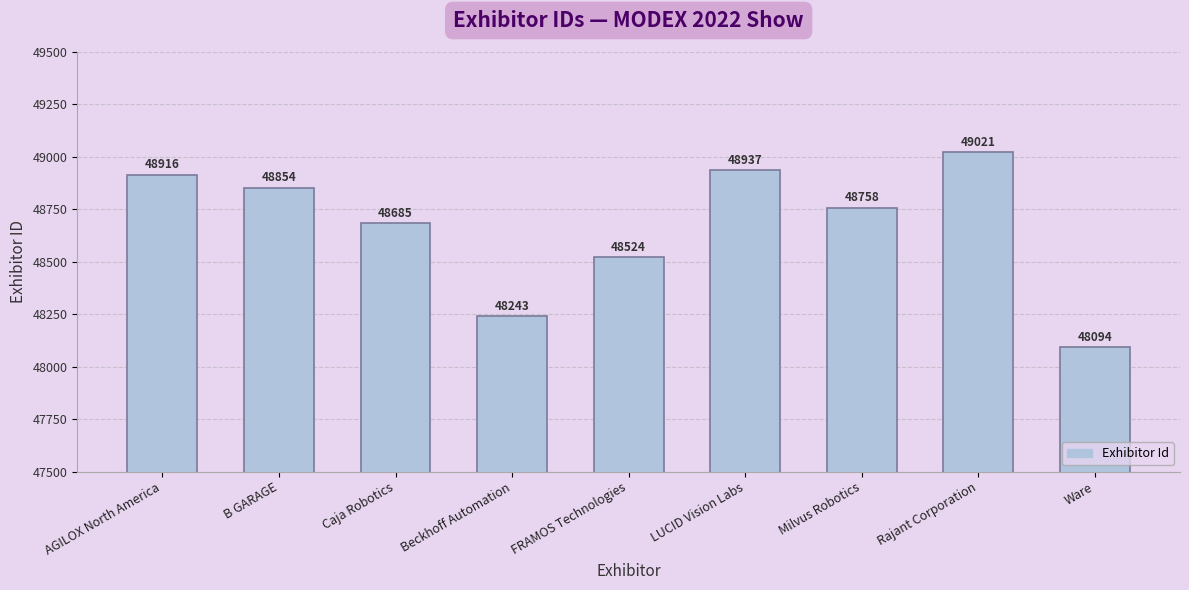

Rank the categories by value from lowest to highest.

Ware, Beckhoff Automation, FRAMOS Technologies, Caja Robotics, Milvus Robotics, B GARAGE, AGILOX North America, LUCID Vision Labs, Rajant Corporation